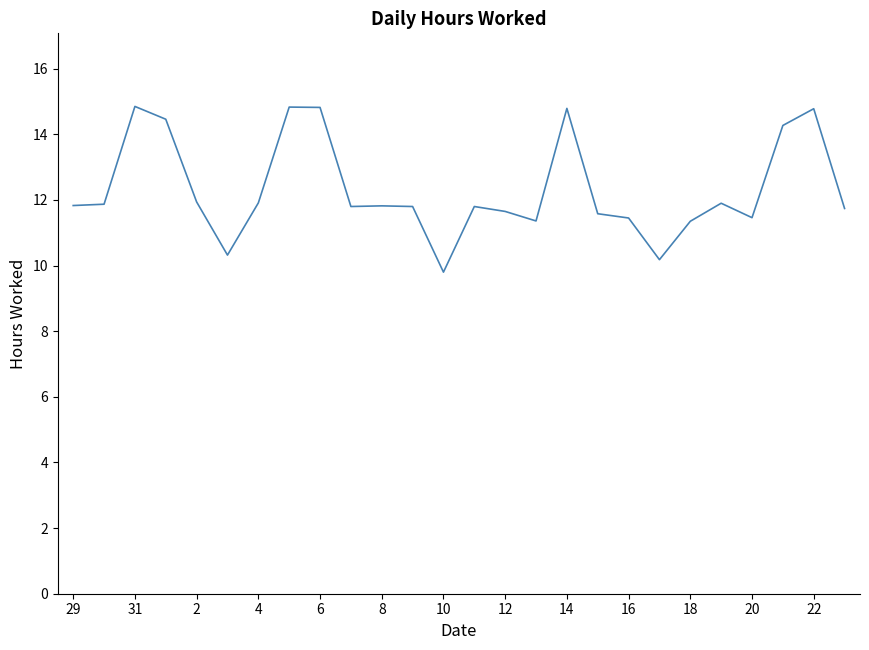

Does the chart have visible grid lines?

No